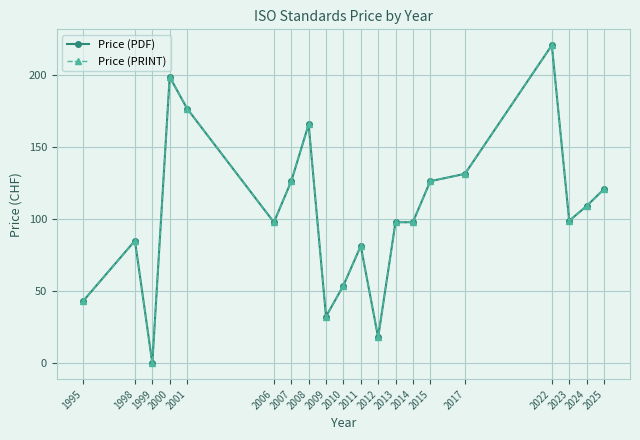

True or false: Price (PDF) and Price (PRINT) intersect in this chart.

False